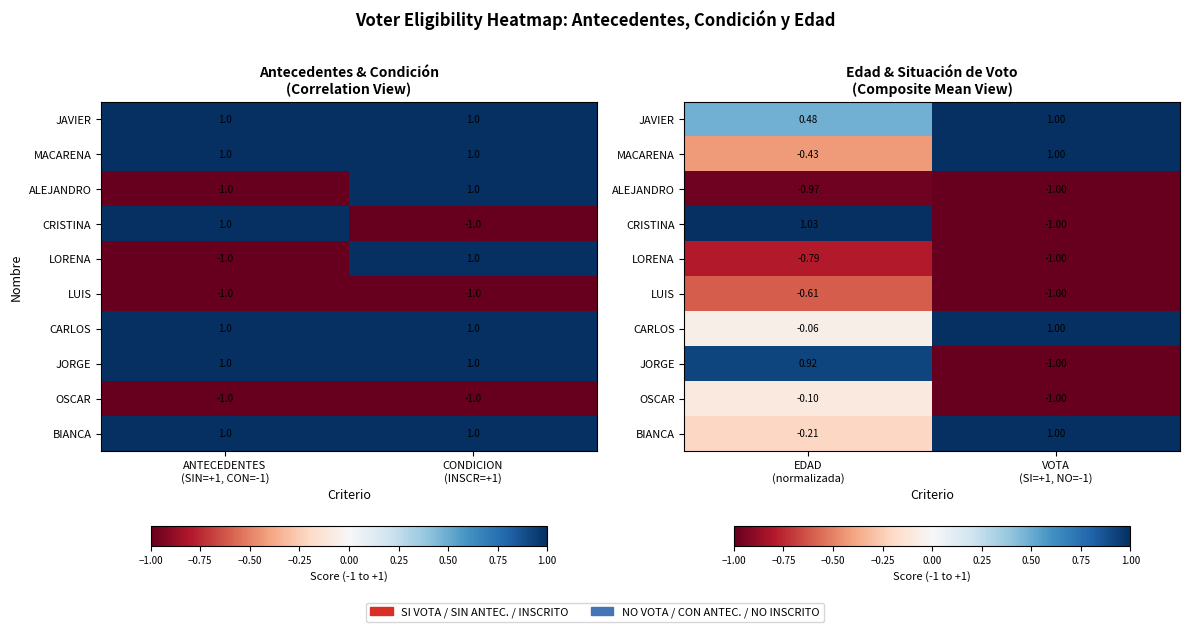

How many data points in JORGE are less than 0?

1